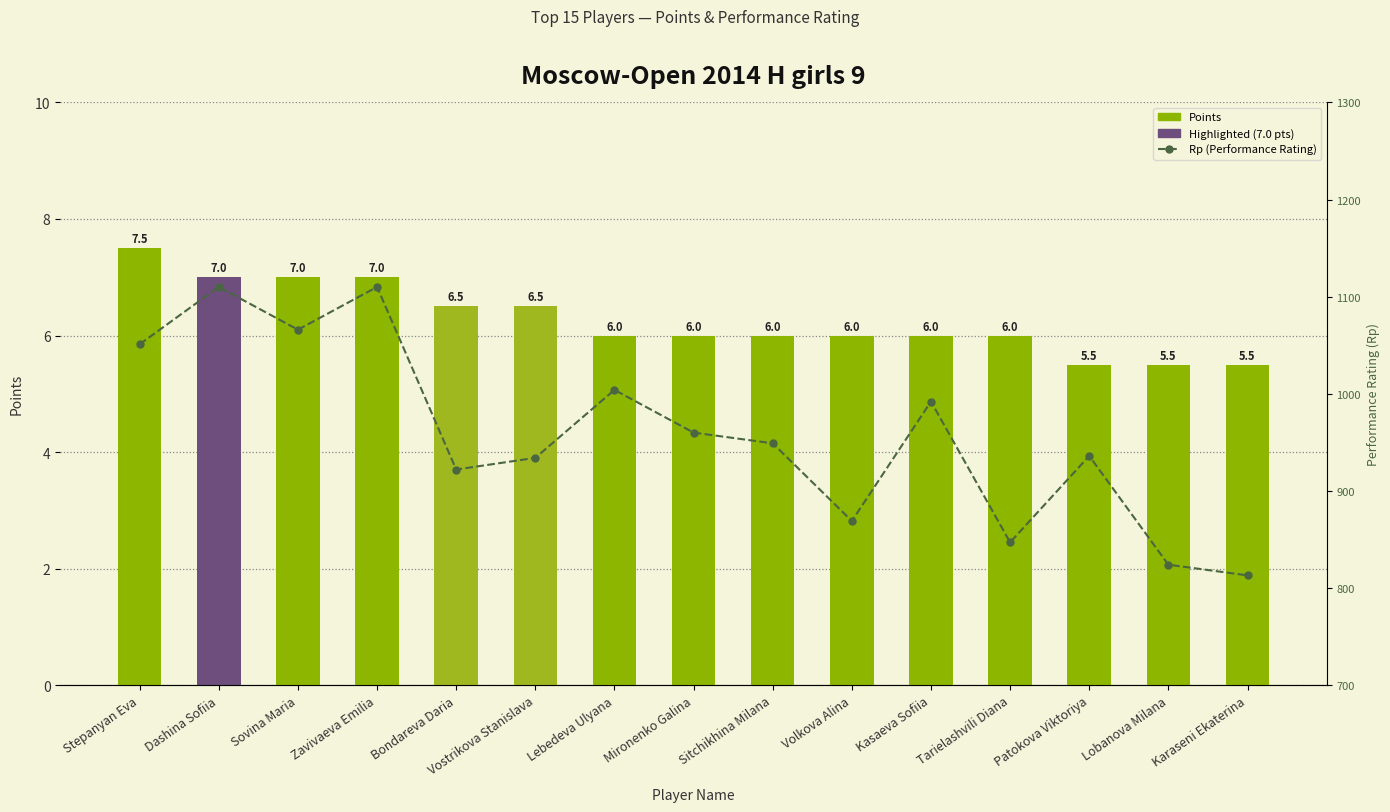

The value of Rp (Performance Rating) at Stepanyan Eva is 1051.0. True or false?

True